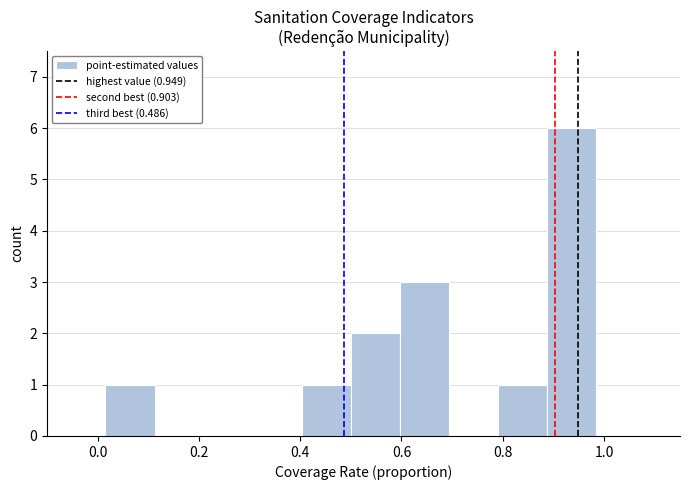

Reading left to right, transcribe this chart: for each bar, give the range it covers on the x-axis and its height. Neither the bar edges nor the heights are printed on the chart, so give them approximately, as read against the axes.

0.02 to 0.12: 1
0.12 to 0.20: 0
0.20 to 0.30: 0
0.30 to 0.40: 0
0.40 to 0.50: 1
0.50 to 0.60: 2
0.60 to 0.70: 3
0.70 to 0.80: 0
0.80 to 0.88: 1
0.88 to 0.98: 6